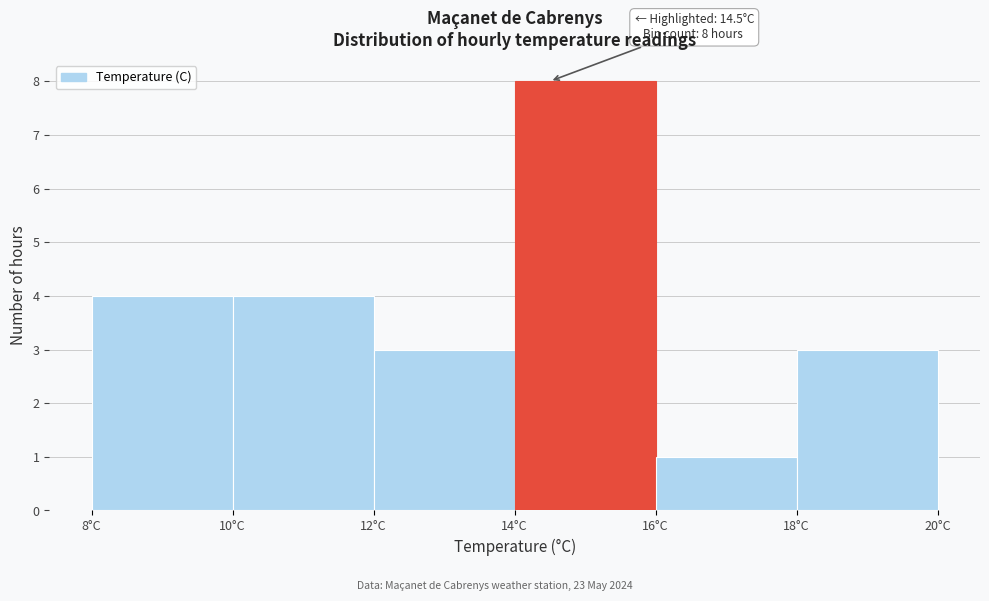

Over which range of the x-axis is the bar tallest?

14 to 16